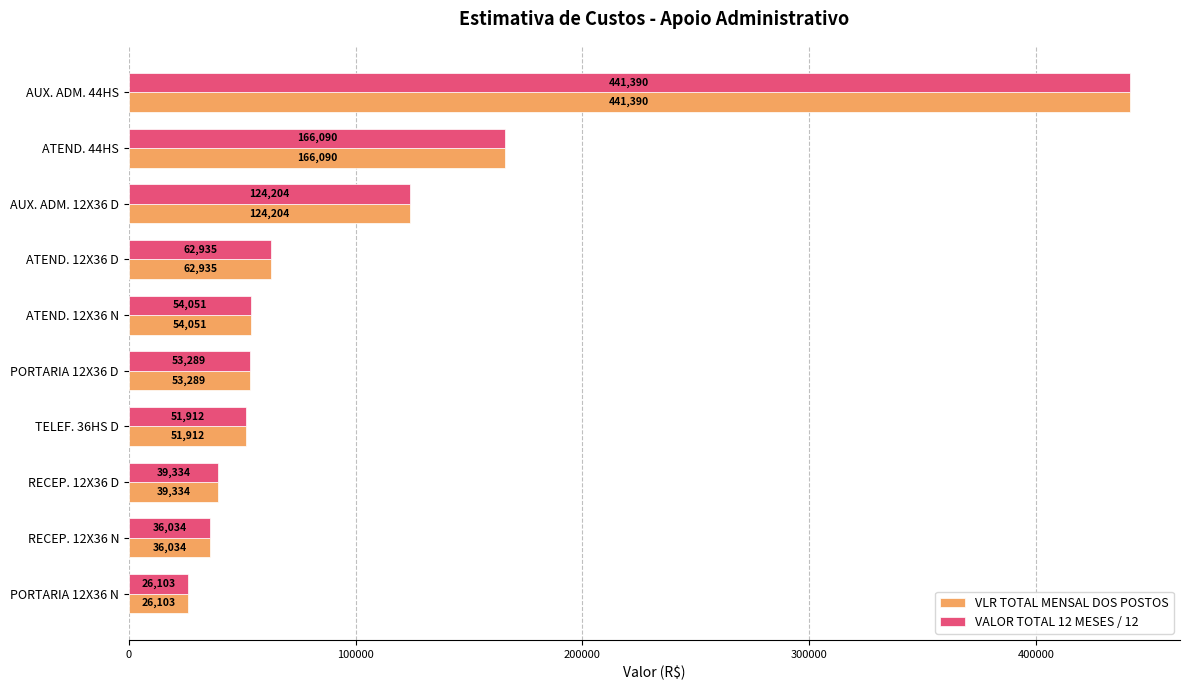

At which label is VLR TOTAL MENSAL DOS POSTOS closest to 233746?

ATEND. 44HS